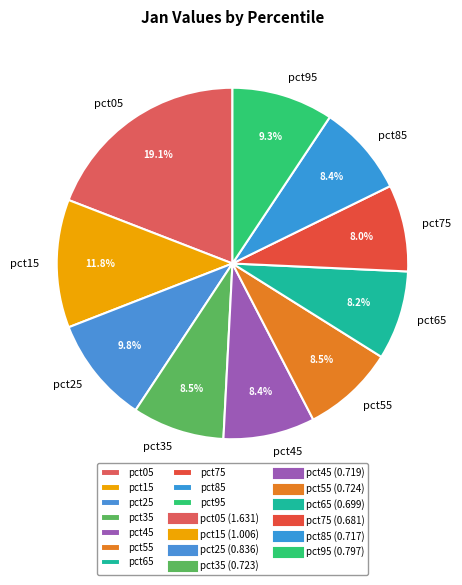

To the nearest percent, what is the average slice percentage?

10%